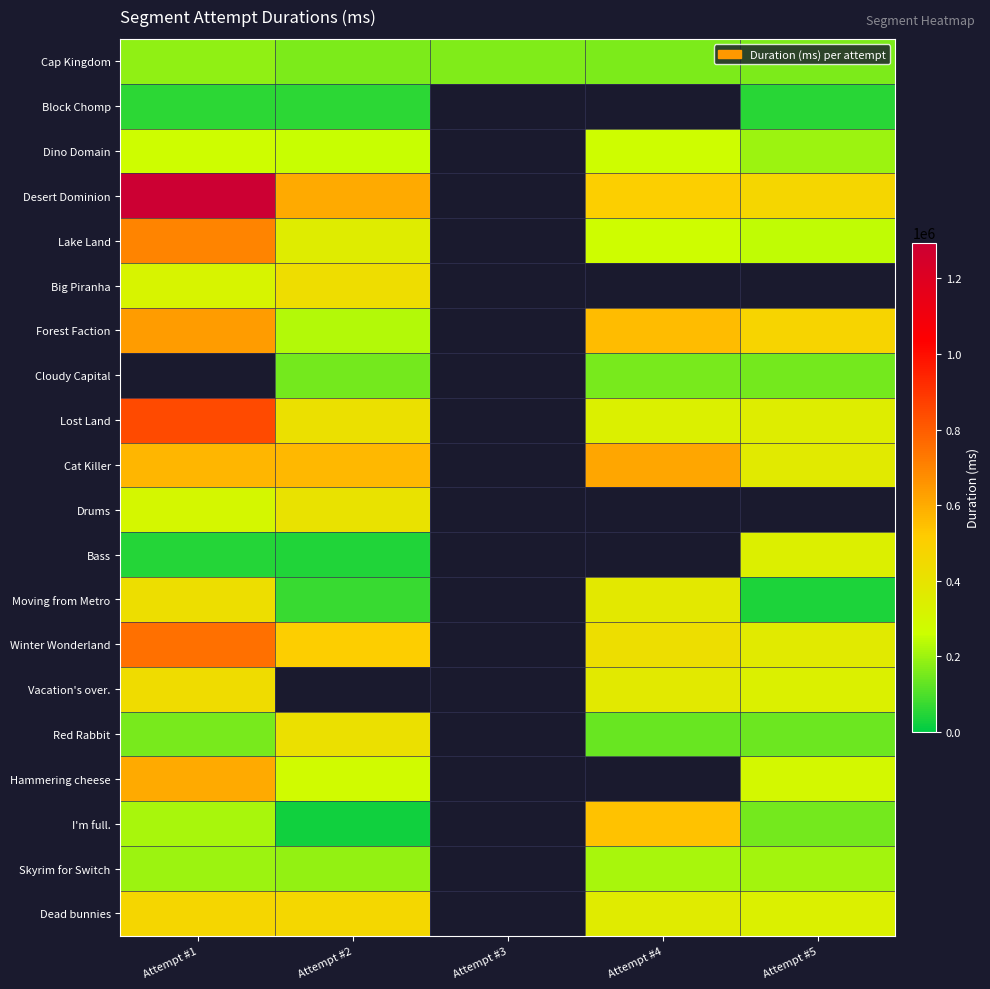

The Hammering cheese series shows 279272.0 at Attempt #2. True or false?

True